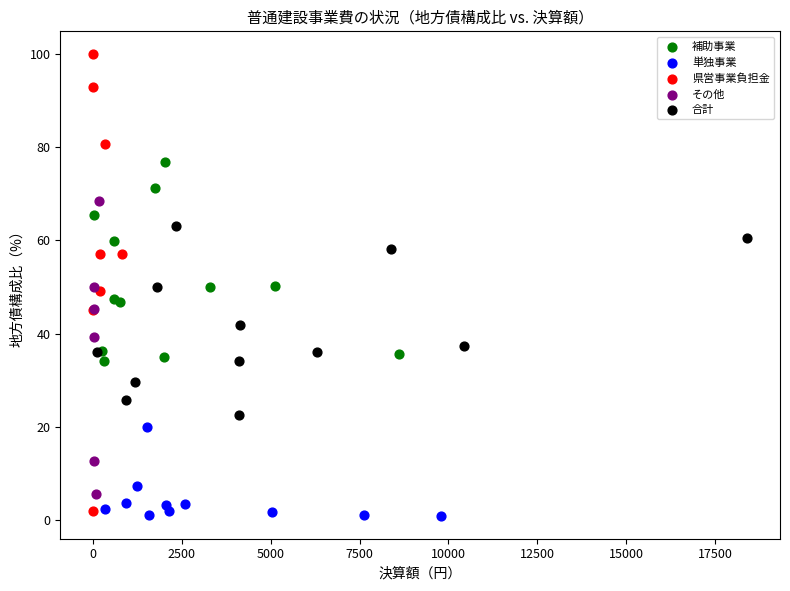

Which series contains the highest Y value?

県営事業負担金